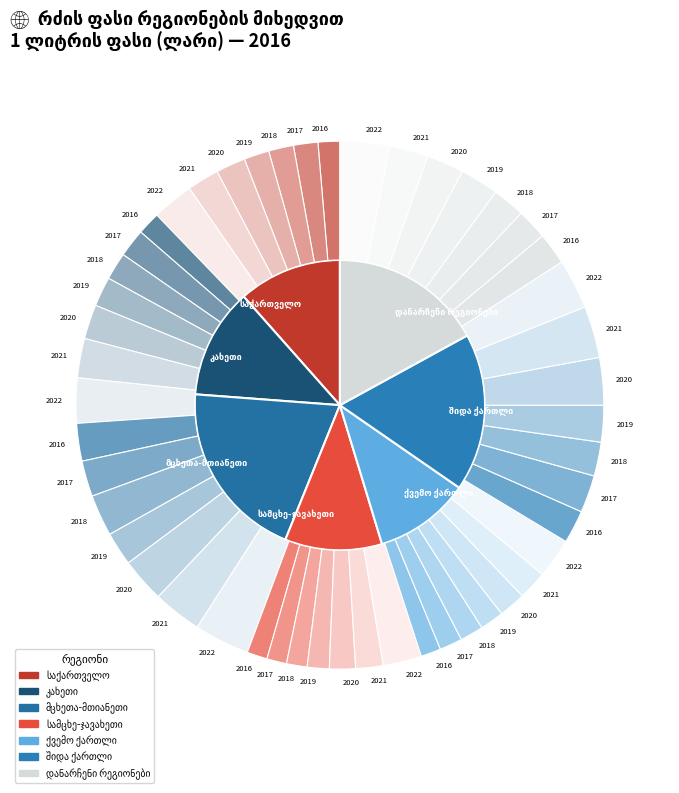

True or false: მცხეთა-მთიანეთი accounts for 5% of the total.

False